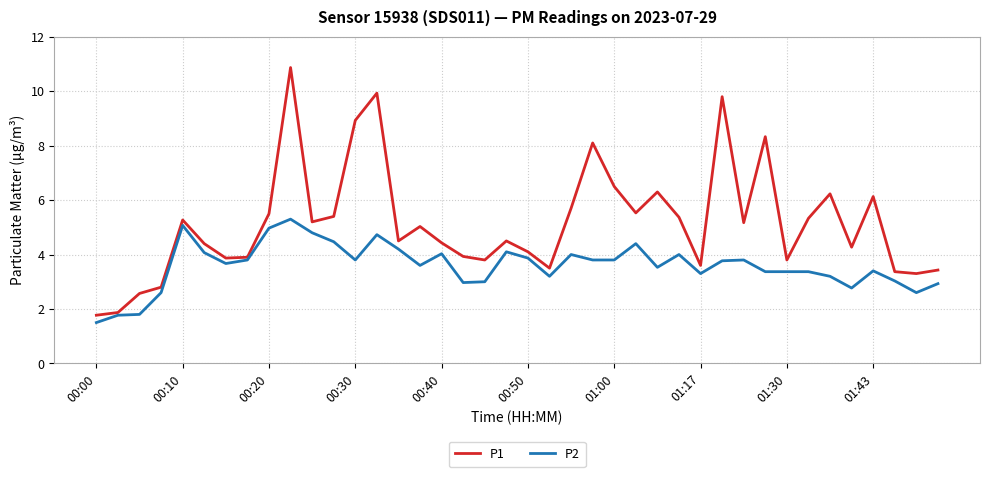

Rank the series by their average value, from lowest to highest.

P2, P1